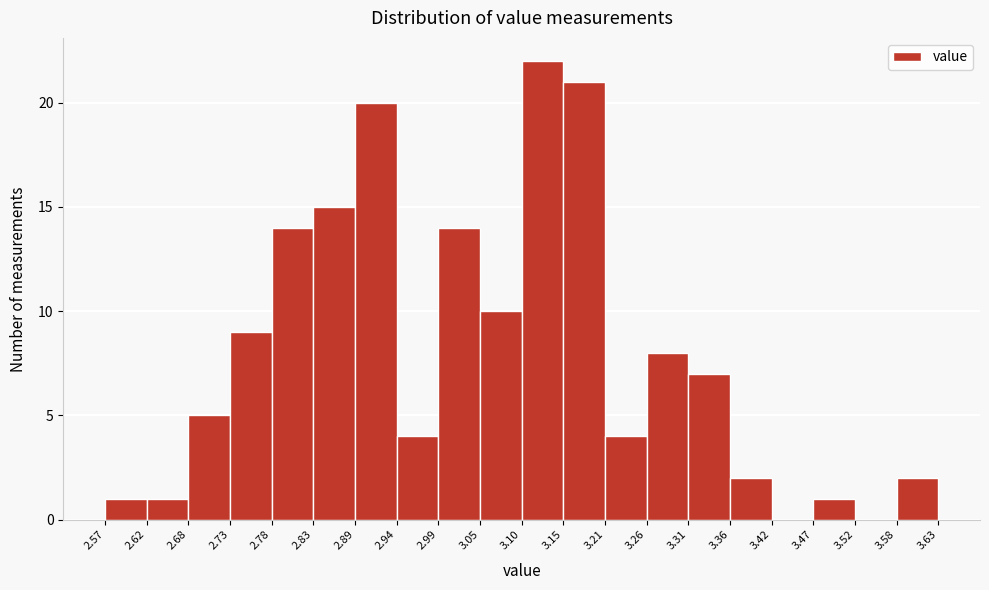

Reading left to right, list every bar in this chart as the range it spans on the x-axis followed by its height. The values are not printed on the chart, so give them approximately, as read against the axis.

2.57 to 2.62: 1
2.62 to 2.68: 1
2.68 to 2.73: 5
2.73 to 2.78: 9
2.78 to 2.83: 14
2.83 to 2.89: 15
2.89 to 2.94: 20
2.94 to 2.99: 4
2.99 to 3.05: 14
3.05 to 3.10: 10
3.10 to 3.15: 22
3.15 to 3.21: 21
3.21 to 3.26: 4
3.26 to 3.31: 8
3.31 to 3.36: 7
3.36 to 3.42: 2
3.42 to 3.47: 0
3.47 to 3.52: 1
3.52 to 3.58: 0
3.58 to 3.63: 2